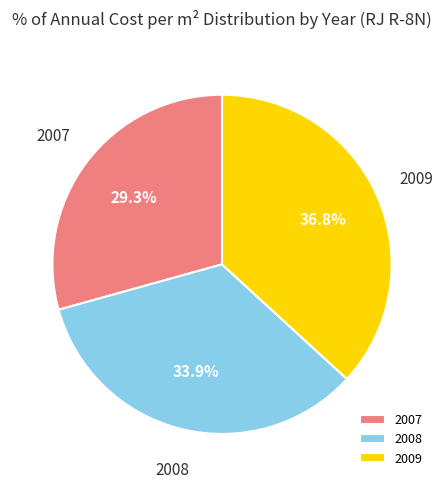

What is the ratio of the value at 2008 to the value at 2009?

0.9